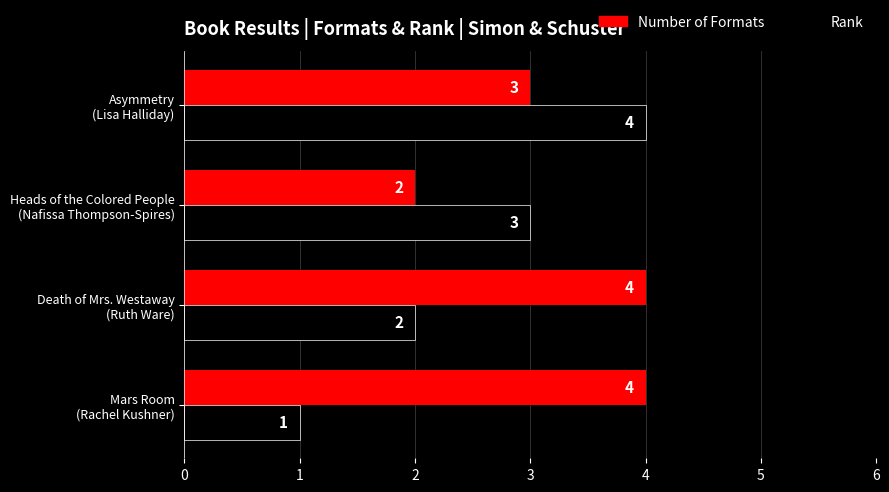

What is the lowest value of the Rank series?

1